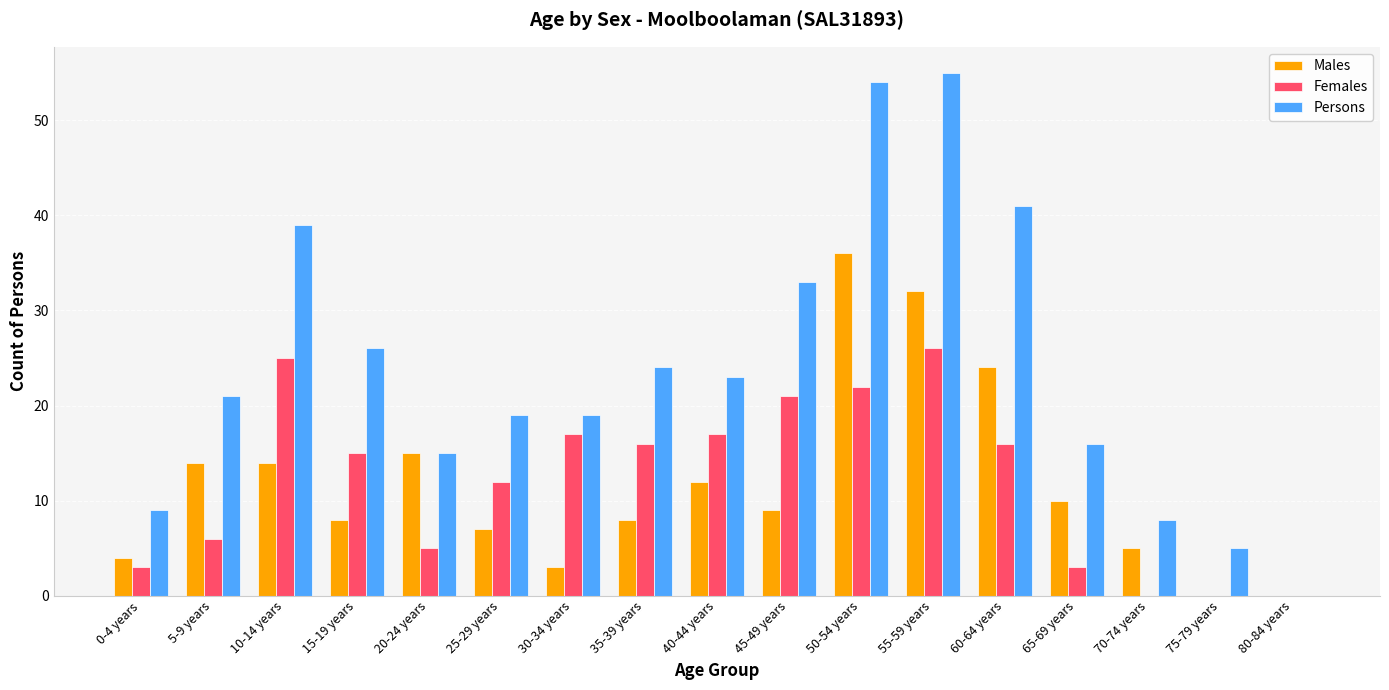

Reading left to right, list all the values displayed in this chart.

Males: 0-4 years=4	5-9 years=14	10-14 years=14	15-19 years=8	20-24 years=15	25-29 years=7	30-34 years=3	35-39 years=8	40-44 years=12	45-49 years=9	50-54 years=36	55-59 years=32	60-64 years=24	65-69 years=10	70-74 years=5	75-79 years=0	80-84 years=0
Females: 0-4 years=3	5-9 years=6	10-14 years=25	15-19 years=15	20-24 years=5	25-29 years=12	30-34 years=17	35-39 years=16	40-44 years=17	45-49 years=21	50-54 years=22	55-59 years=26	60-64 years=16	65-69 years=3	70-74 years=0	75-79 years=0	80-84 years=0
Persons: 0-4 years=9	5-9 years=21	10-14 years=39	15-19 years=26	20-24 years=15	25-29 years=19	30-34 years=19	35-39 years=24	40-44 years=23	45-49 years=33	50-54 years=54	55-59 years=55	60-64 years=41	65-69 years=16	70-74 years=8	75-79 years=5	80-84 years=0